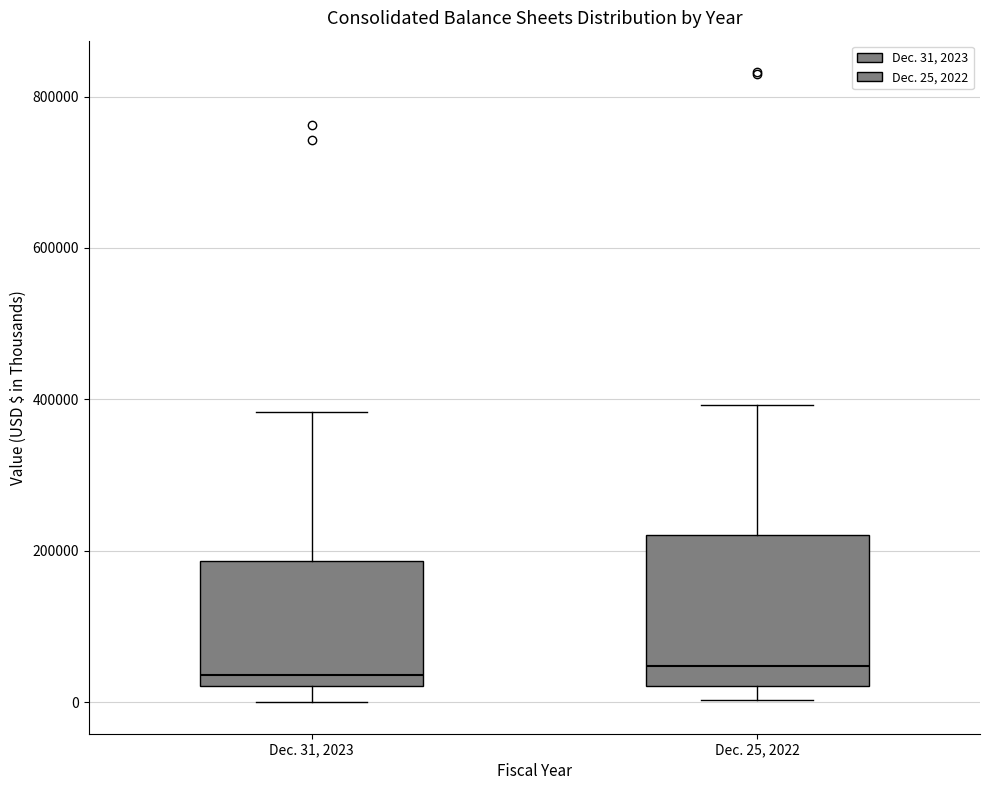

Reading left to right, transcribe this box plot: for each box, give where its median line is, the range the box spans, and where its two whiskers end, as read against the y-axis. The values are not printed on the chart, so give them approximately, as read against the axis.

Dec. 31, 2023: median 40000, box 20000 to 180000, whiskers 0 to 380000
Dec. 25, 2022: median 40000, box 20000 to 220000, whiskers 0 to 400000